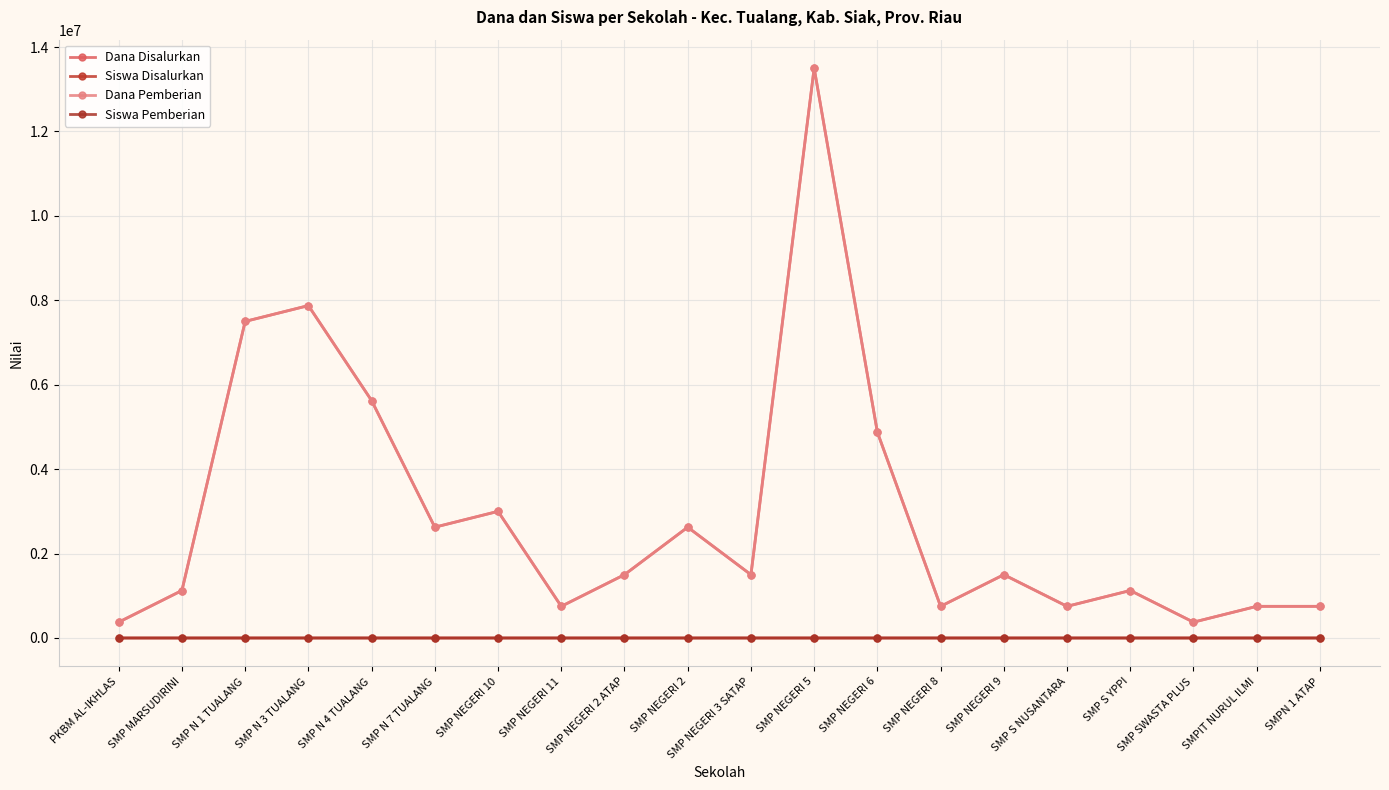

At which category does Siswa Disalurkan reach its first local valley?

SMP N 7 TUALANG